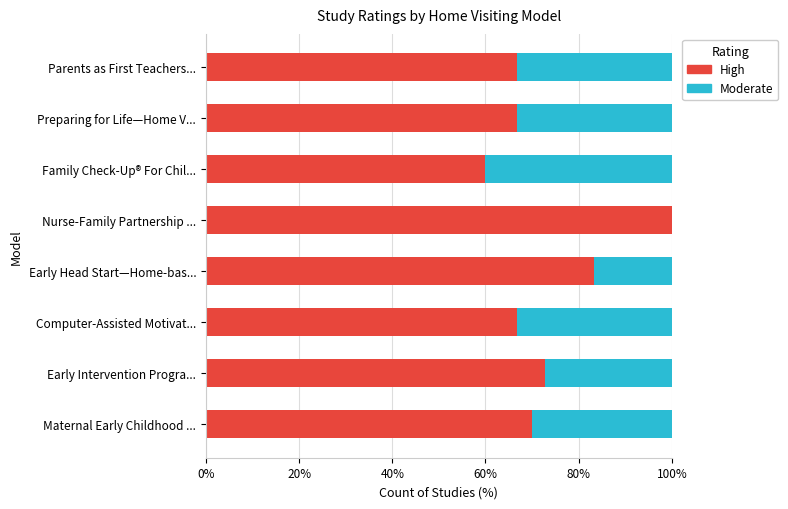

What value does the High series have at Parents as First Teachers...?

66.7